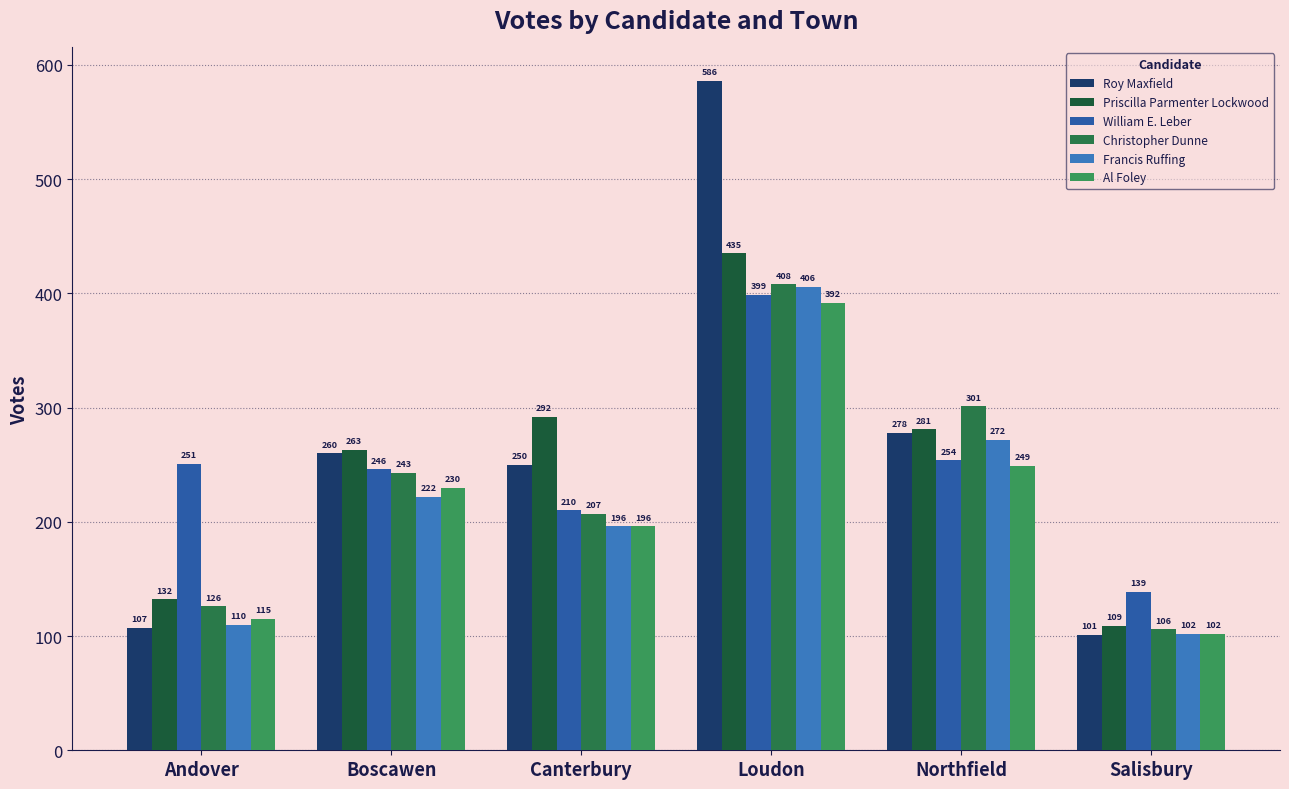

Count the number of categories in the chart.

6